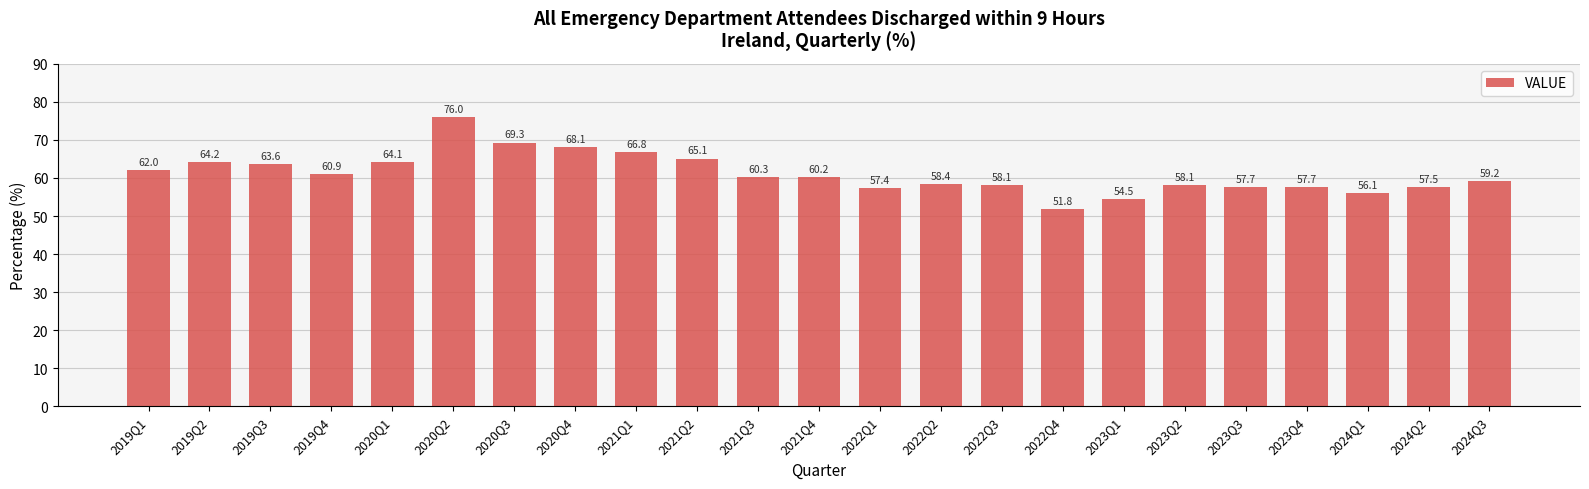

What is the approximate value at 2024Q1?

56.1